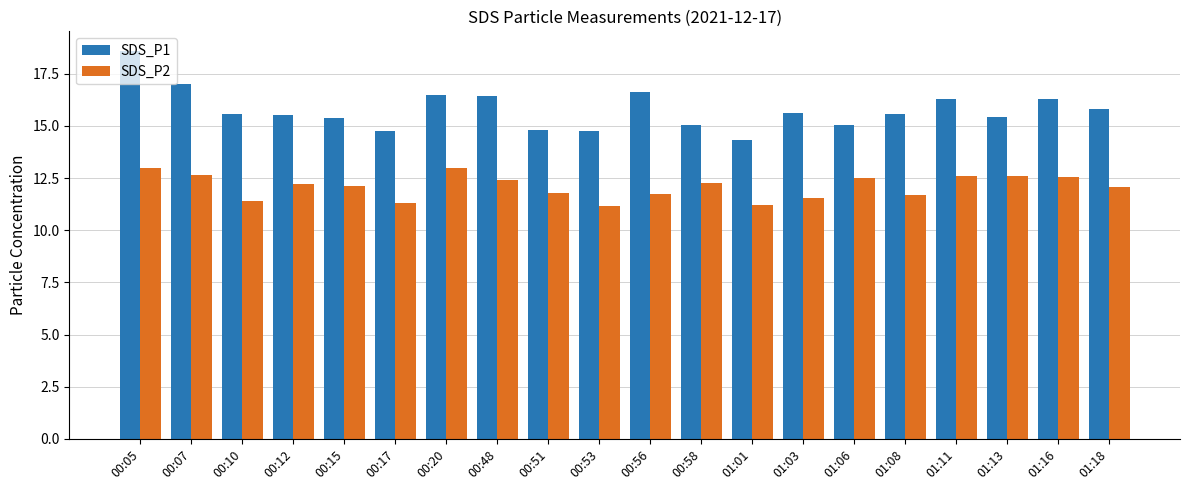

The SDS_P1 series shows 23.4 at 00:53. True or false?

False